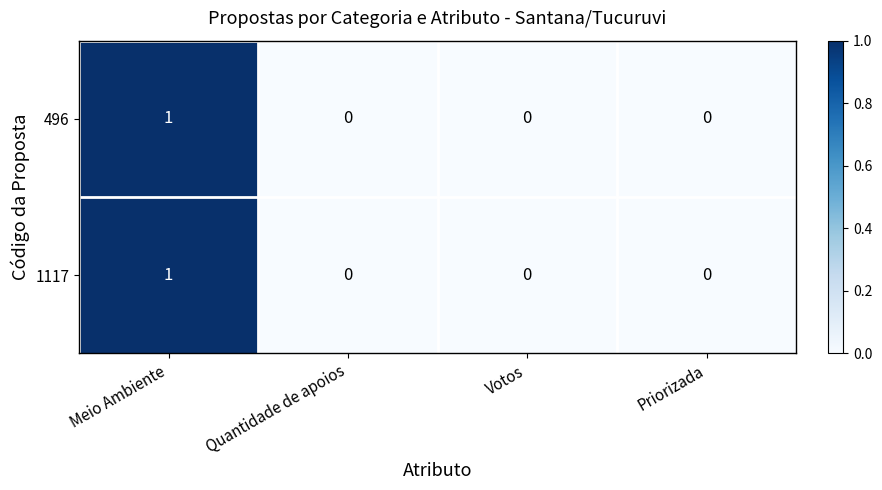

Which label corresponds to the largest value in the chart?

Meio Ambiente